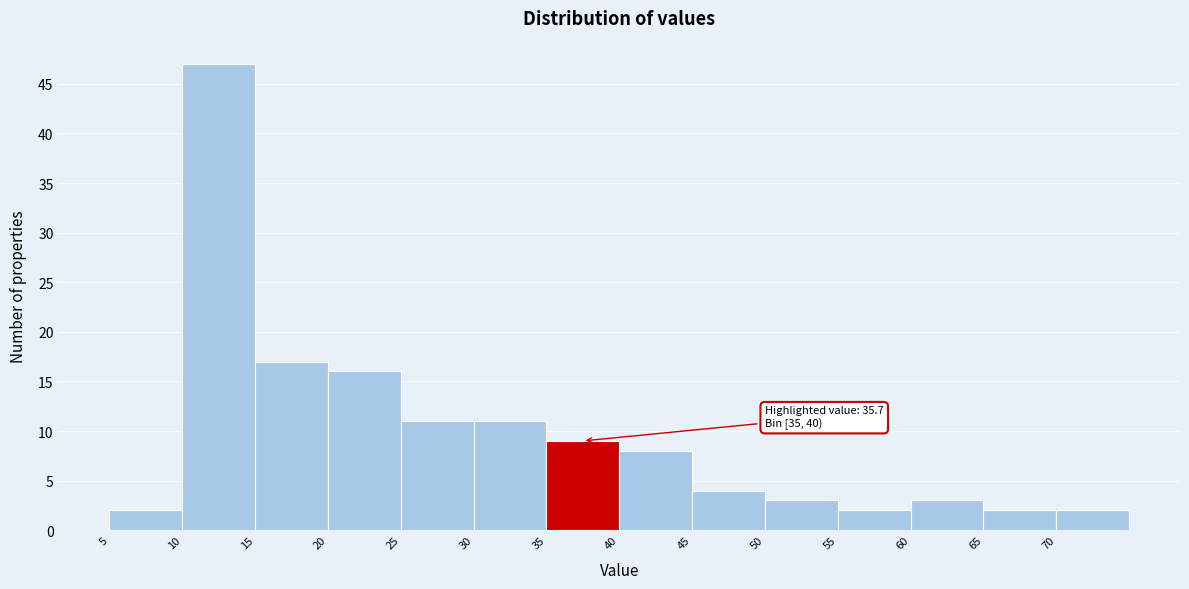

Over which range of the x-axis is the bar tallest?

10 to 15